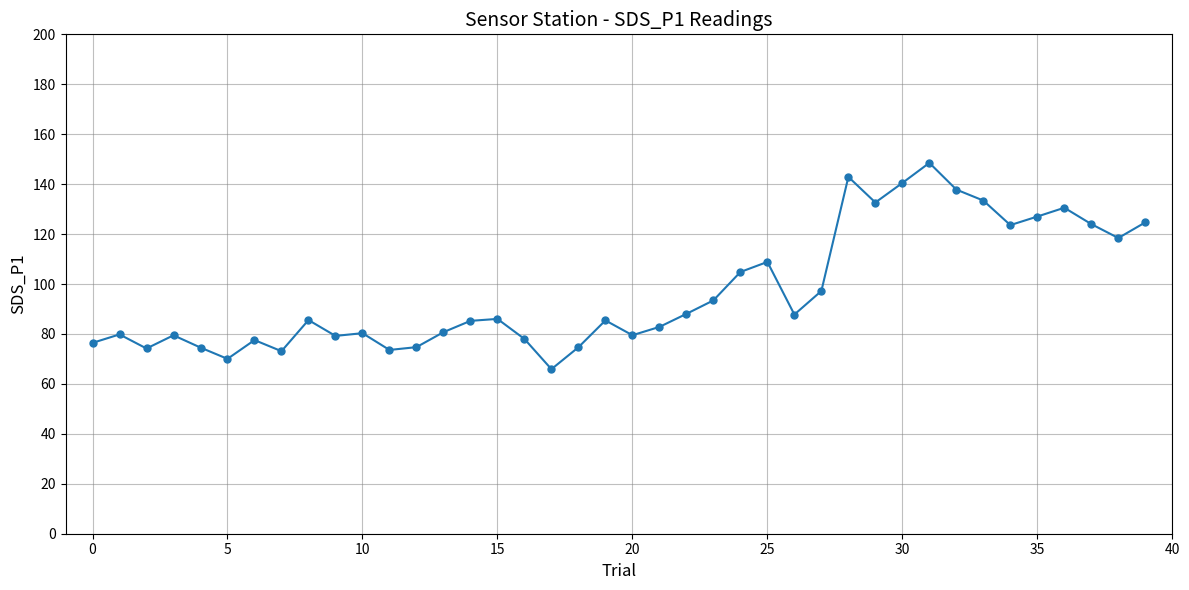

What is the minimum value shown in the chart?

65.9